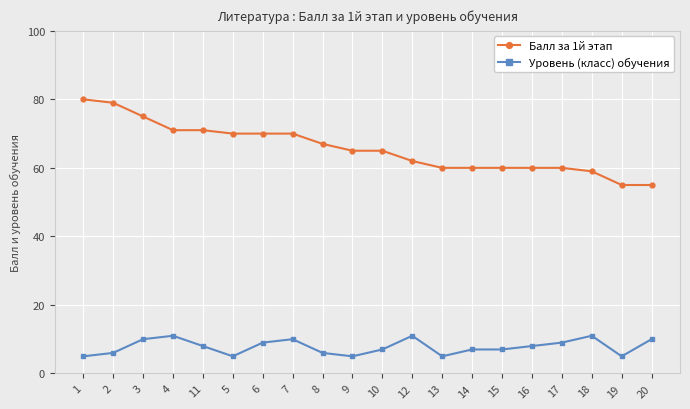

What are all the series names shown in the legend?

Балл за 1й этап, Уровень (класс) обучения